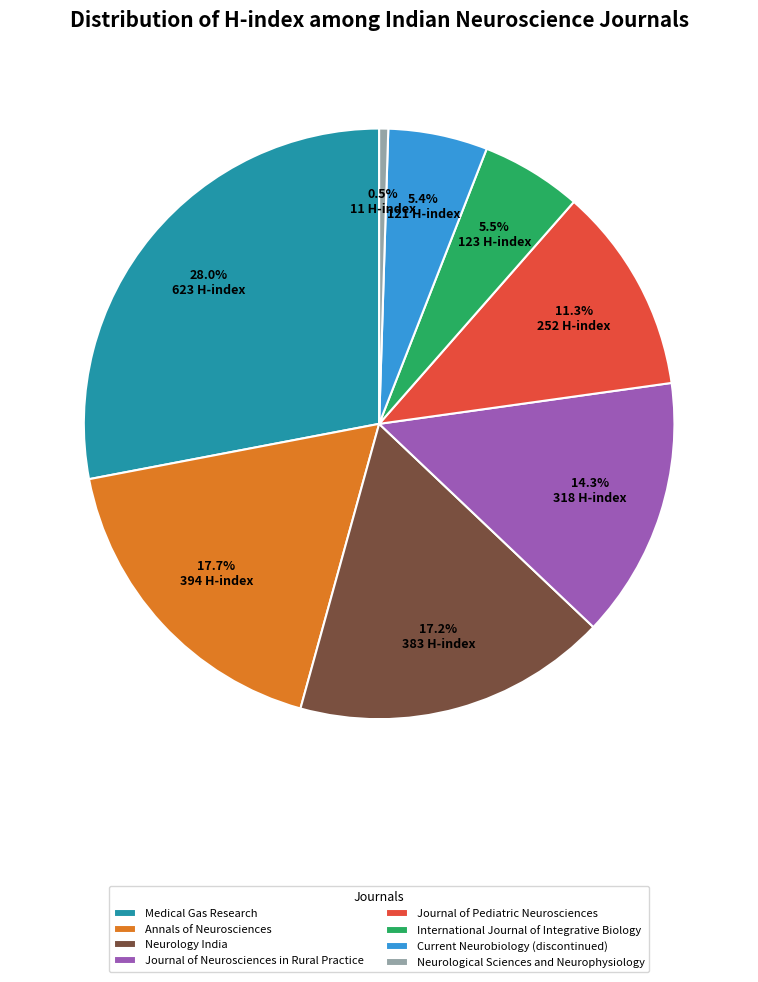

To the nearest percent, what is the difference between the largest and smallest slice percentages?

28%